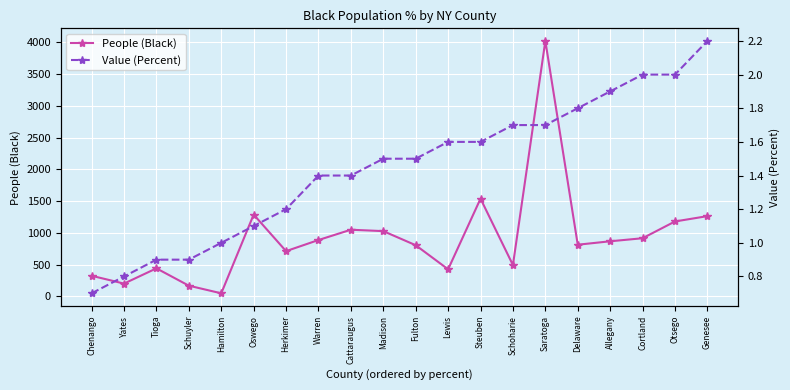

List the series in order of their overall mean, highest first.

People (Black), Value (Percent)